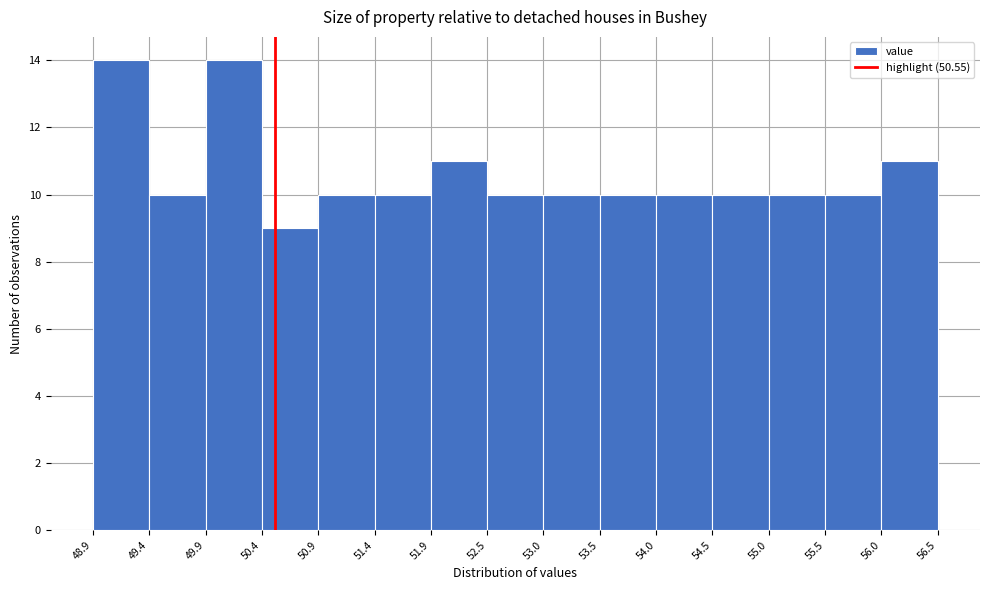

What is the height of the bar covering 53.5 to 54.0 on the x-axis? The values are not printed on the chart, so give them approximately, as read against the axis.

10